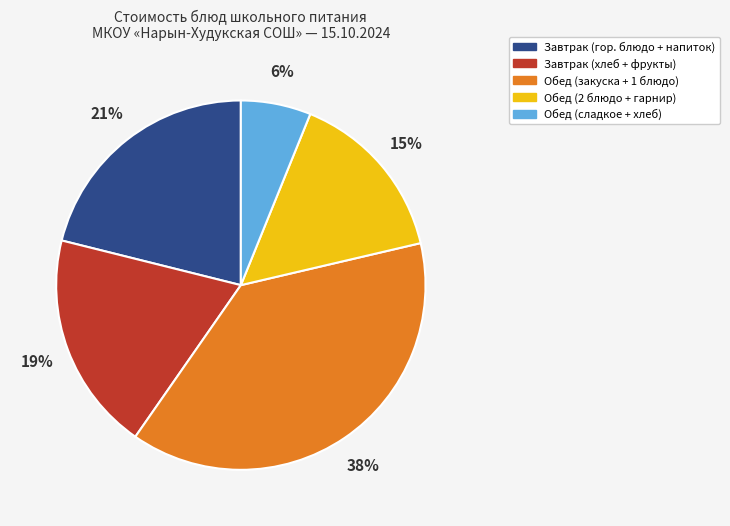

To the nearest percent, what is the difference between the largest and smallest slice percentages?

32%